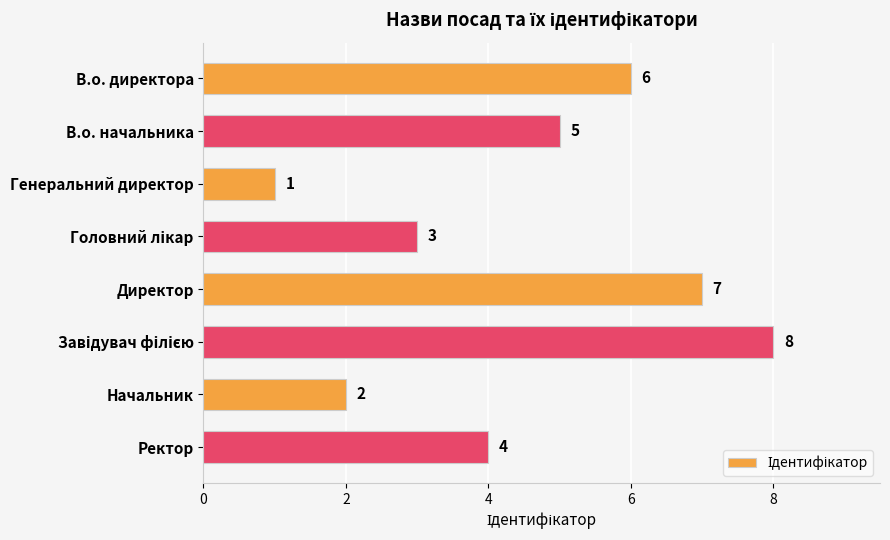

The value at Ректор is 4. True or false?

True